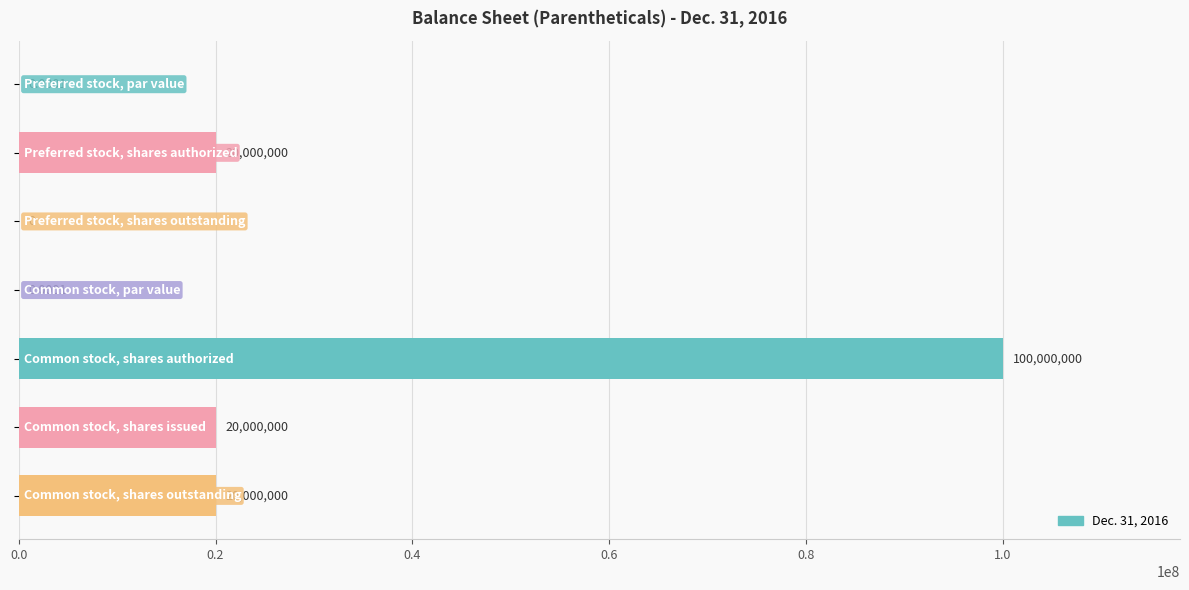

What is the sum of all values?

160000000.0